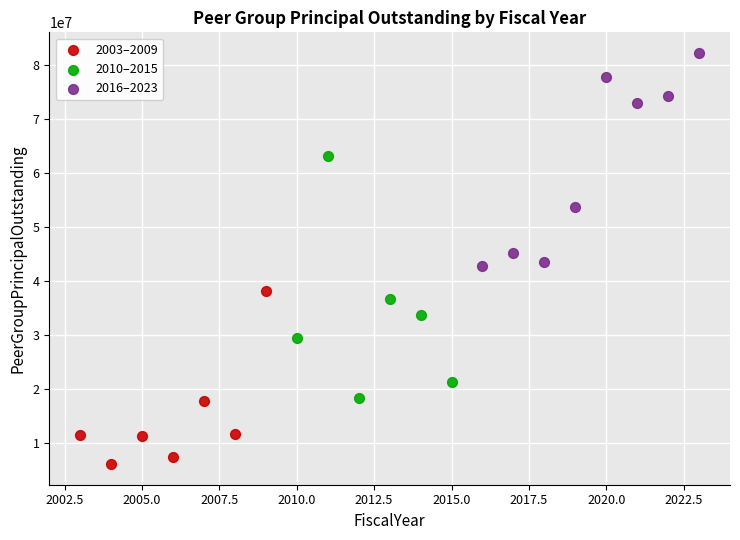

Which series contains the lowest Y value?

2003–2009